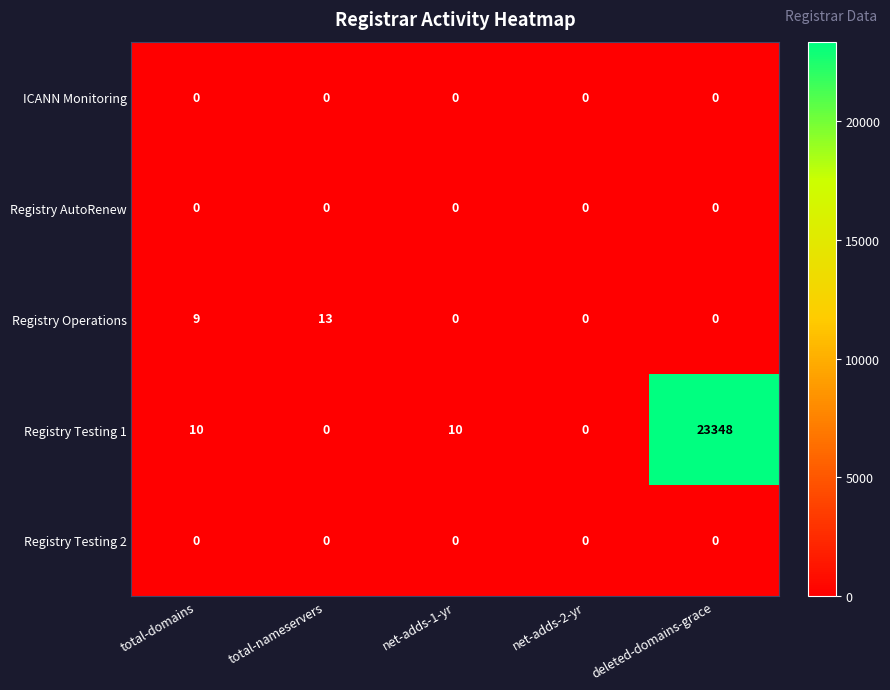

Reading left to right, list all the values displayed in this chart.

ICANN Monitoring: total-domains=0	total-nameservers=0	net-adds-1-yr=0	net-adds-2-yr=0	deleted-domains-grace=0
Registry AutoRenew: total-domains=0	total-nameservers=0	net-adds-1-yr=0	net-adds-2-yr=0	deleted-domains-grace=0
Registry Operations: total-domains=9	total-nameservers=13	net-adds-1-yr=0	net-adds-2-yr=0	deleted-domains-grace=0
Registry Testing 1: total-domains=10	total-nameservers=0	net-adds-1-yr=10	net-adds-2-yr=0	deleted-domains-grace=23348
Registry Testing 2: total-domains=0	total-nameservers=0	net-adds-1-yr=0	net-adds-2-yr=0	deleted-domains-grace=0